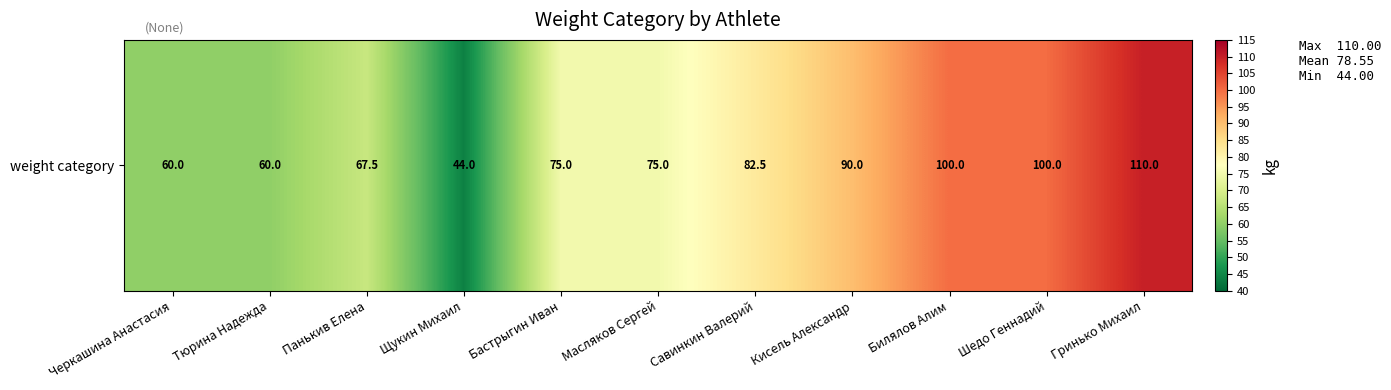

The chart shows a value of 75.0 at Масляков Сергей. True or false?

True